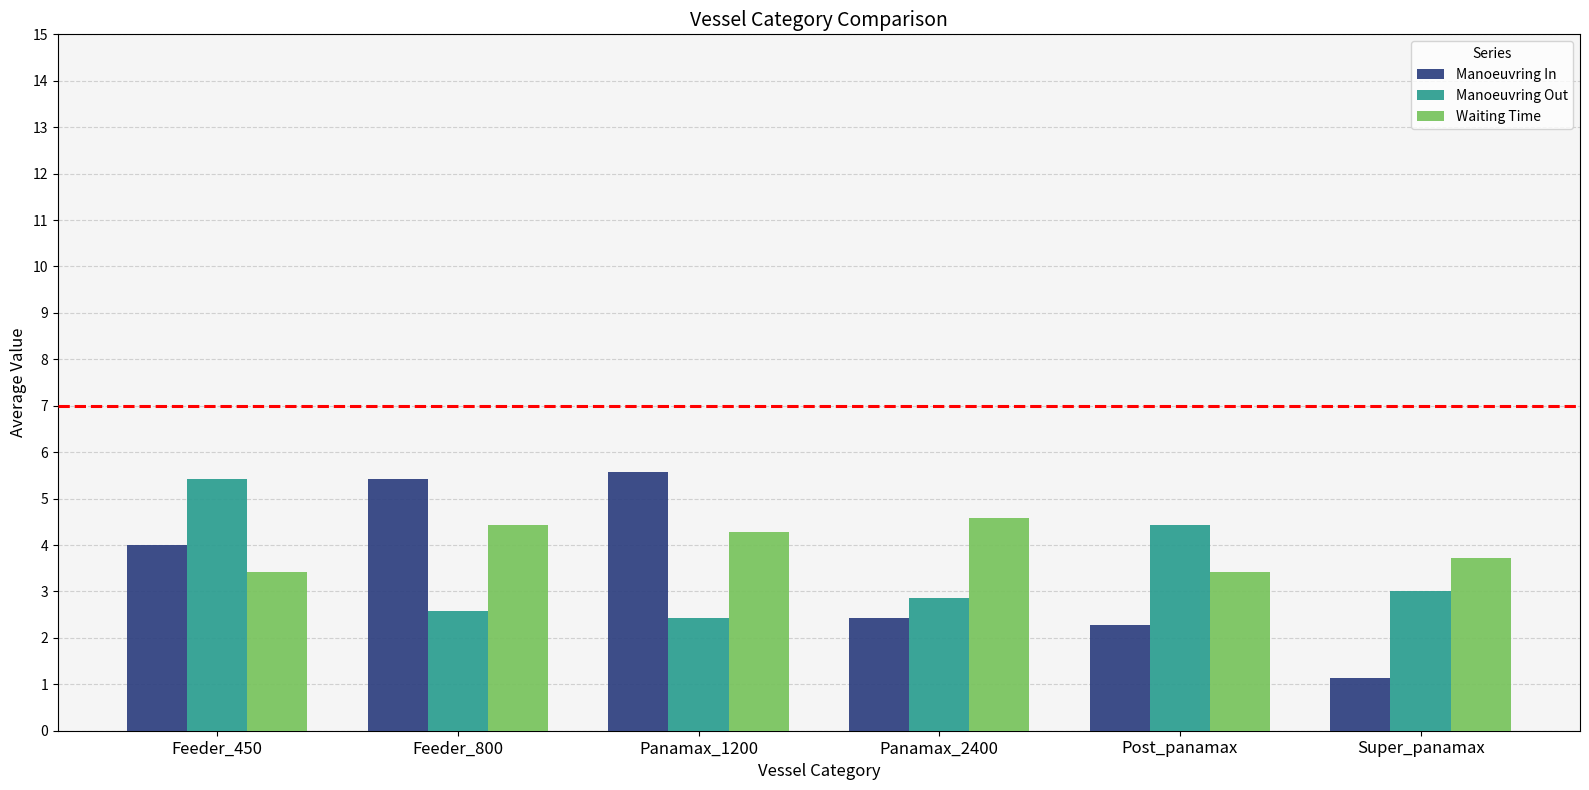

What are all the series names shown in the legend?

Manoeuvring In, Manoeuvring Out, Waiting Time